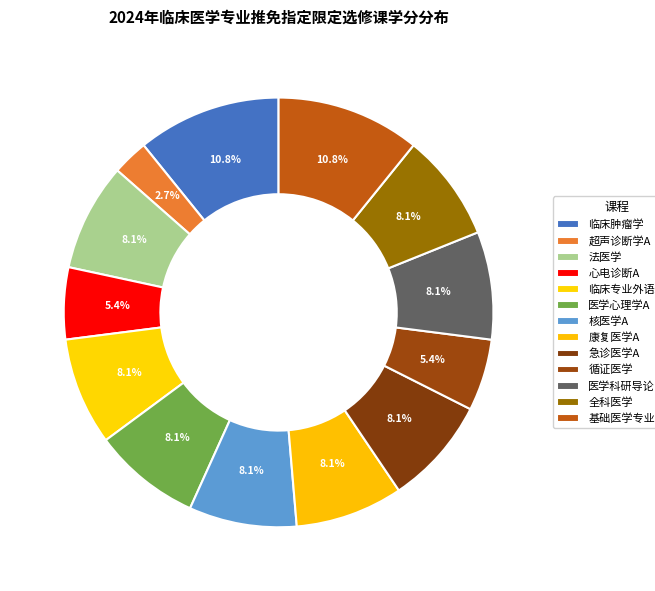

How many slices are in this pie chart?

13